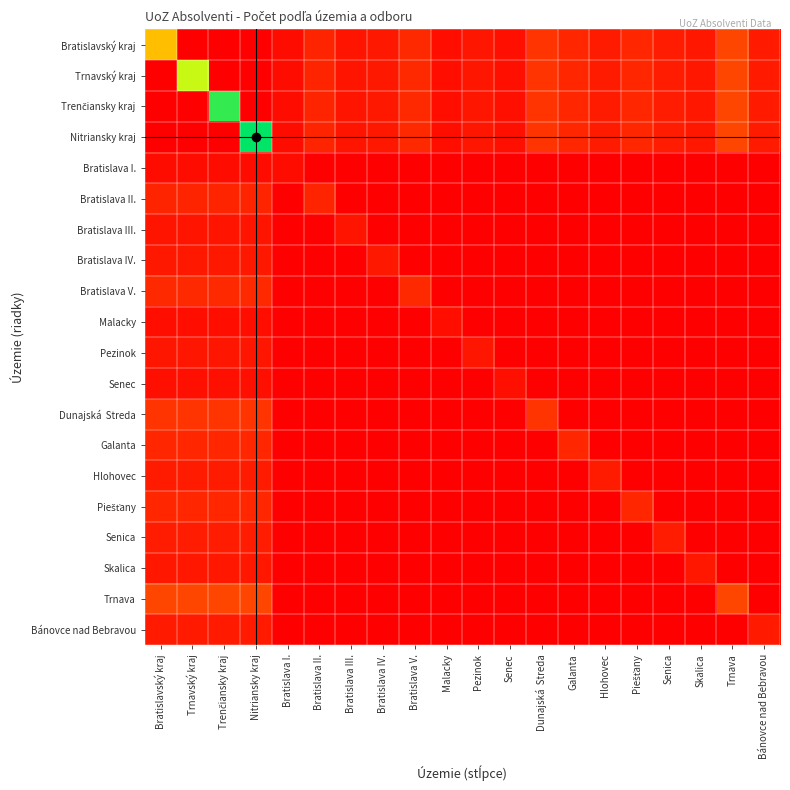

Rank the series by their maximum value, from lowest to highest.

Bratislava I., Malacky, Senec, Bratislava III., Pezinok, Skalica, Bratislava IV., Bánovce nad Bebravou, Hlohovec, Senica, Bratislava II., Galanta, Piešťany, Bratislava V., Dunajská Streda, Trnava, Bratislavský kraj, Trnavský kraj, Trenčiansky kraj, Nitriansky kraj